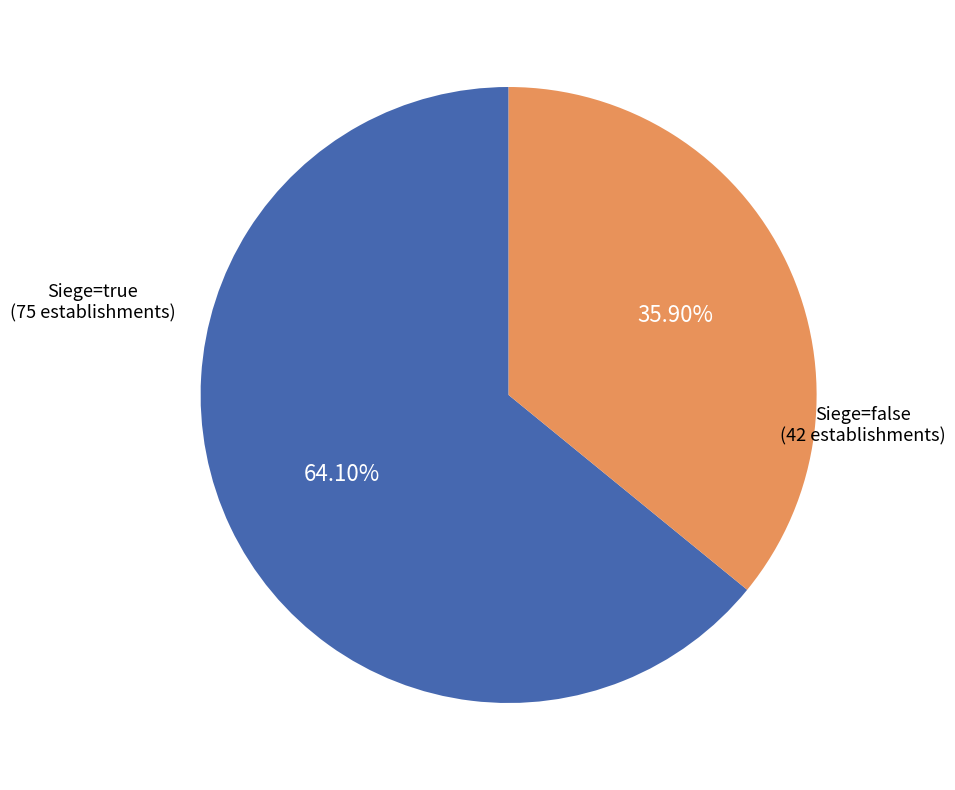

Rank the categories by value from lowest to highest.

Siege=false (42 establishments), Siege=true (75 establishments)